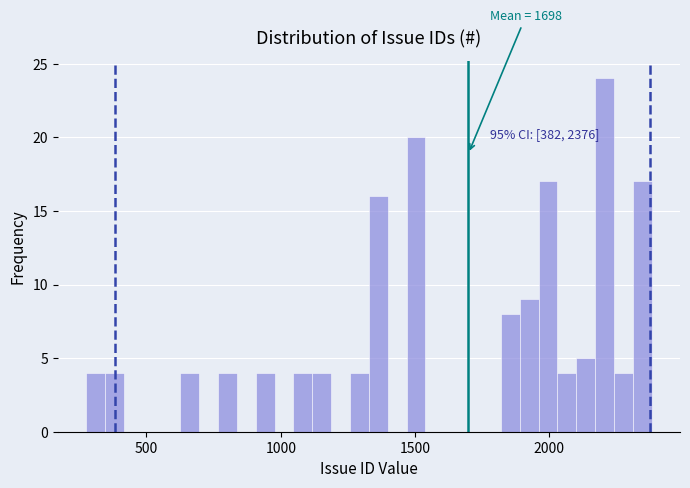

Read against the x-axis, roughly where is the centre of the tallest bar?

2200